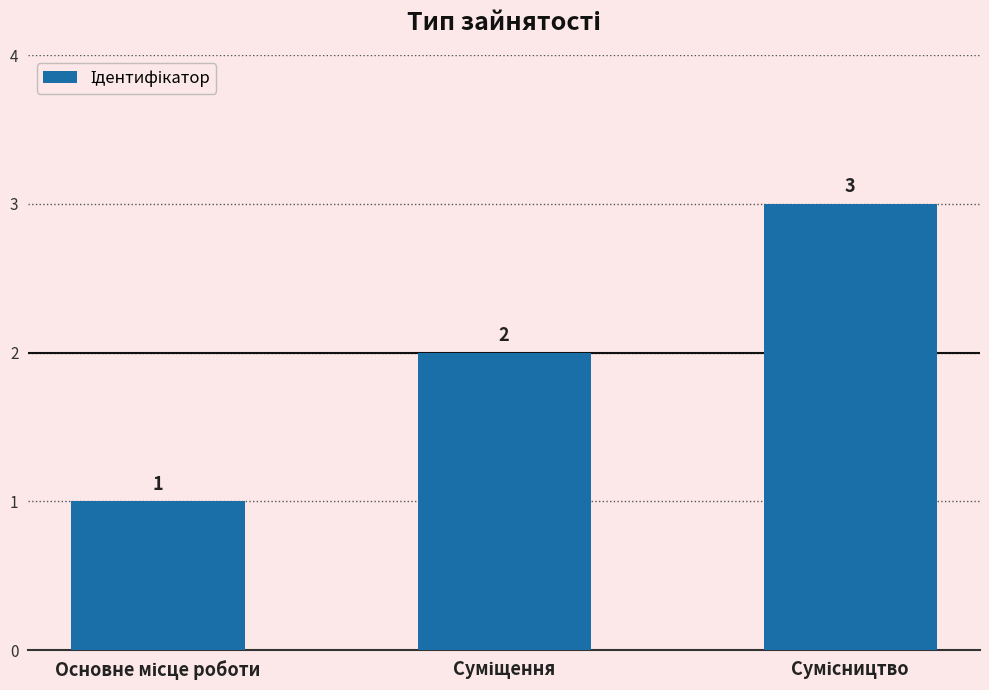

What is the value of the 3rd bar from the left?

3